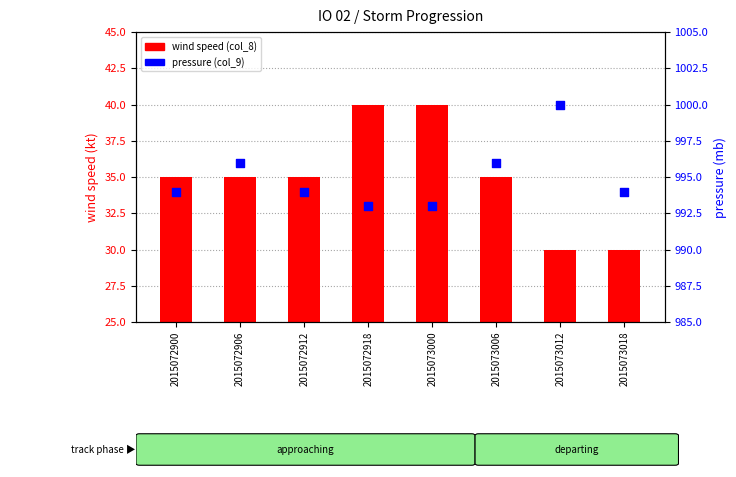

What are all the series names shown in the legend?

wind speed (col_8), pressure (col_9)